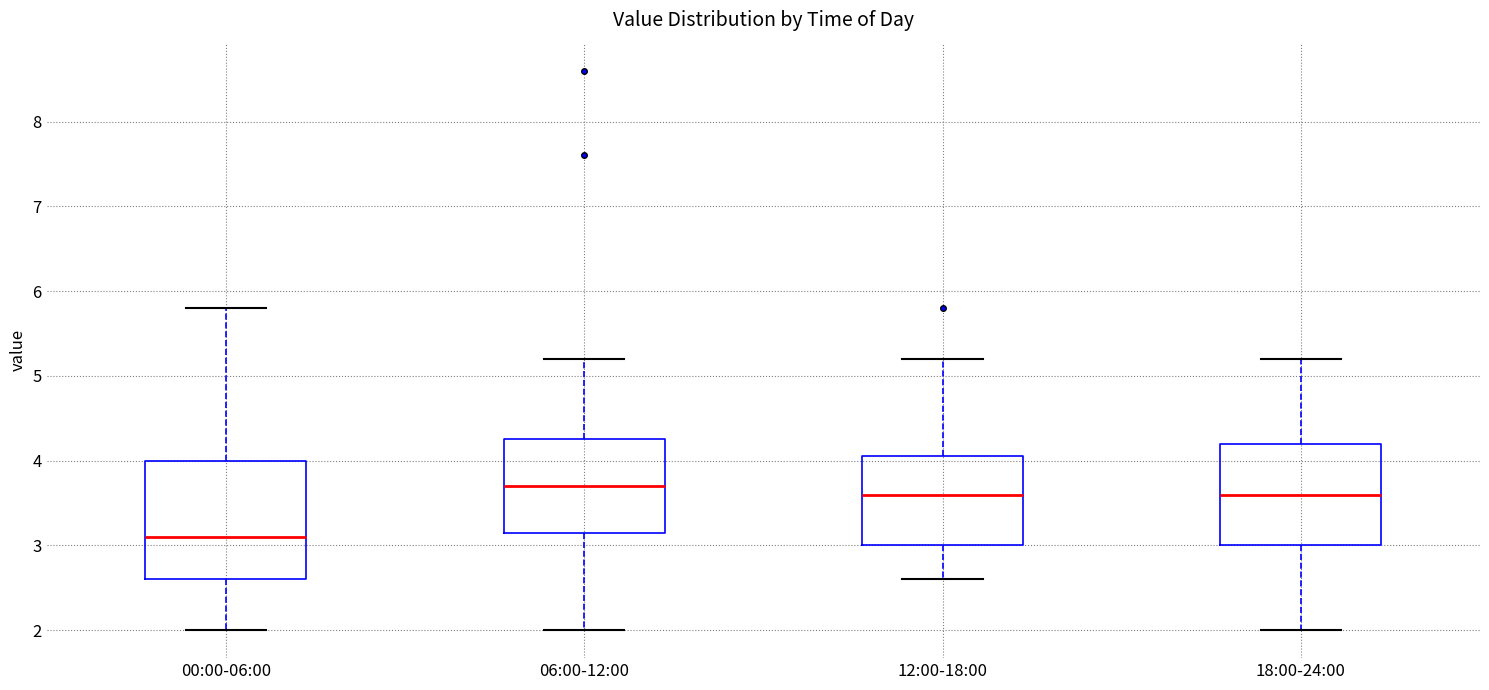

Reading left to right, transcribe this box plot: for each box, give where its median line is, the range the box spans, and where its two whiskers end, as read against the y-axis. The values are not printed on the chart, so give them approximately, as read against the axis.

00:00-06:00: median 3.1, box 2.6 to 4.0, whiskers 2.0 to 5.8
06:00-12:00: median 3.7, box 3.2 to 4.3, whiskers 2.0 to 5.2
12:00-18:00: median 3.6, box 3.0 to 4.1, whiskers 2.6 to 5.2
18:00-24:00: median 3.6, box 3.0 to 4.2, whiskers 2.0 to 5.2